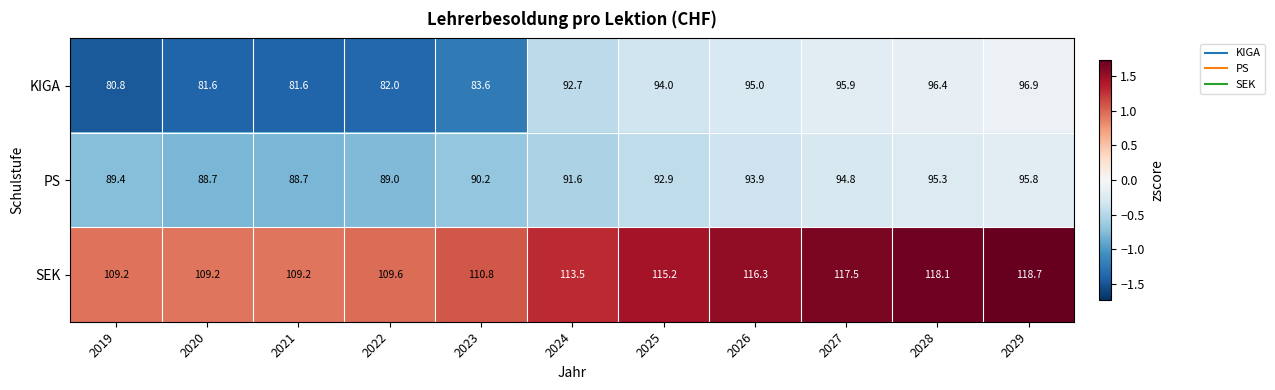

Which series has the largest range (max minus min)?

KIGA